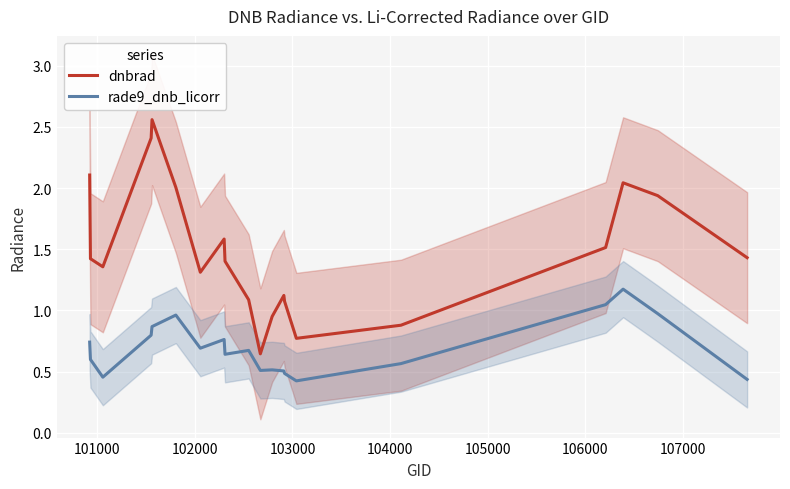

True or false: dnbrad and rade9_dnb_licorr intersect in this chart.

False